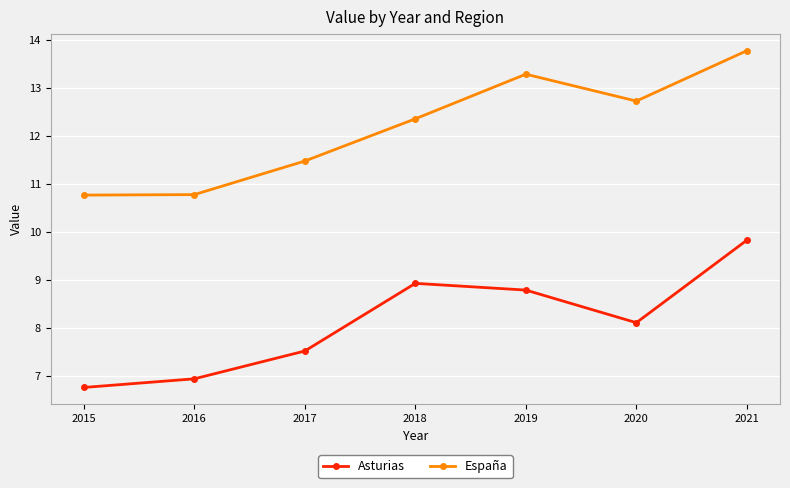

What is the difference between the maximum and minimum values in the España series?

3.0